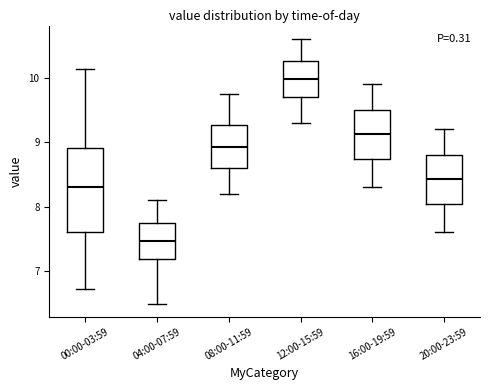

Reading left to right, read every box against the y-axis: the position of its median line, the range the box covers, and the ends of its whiskers. The values are not printed on the chart, so give them approximately, as read against the axis.

00:00-03:59: median 8.3, box 7.6 to 8.9, whiskers 6.7 to 10.1
04:00-07:59: median 7.5, box 7.2 to 7.8, whiskers 6.5 to 8.1
08:00-11:59: median 8.9, box 8.6 to 9.3, whiskers 8.2 to 9.8
12:00-15:59: median 10.0, box 9.7 to 10.3, whiskers 9.3 to 10.6
16:00-19:59: median 9.1, box 8.7 to 9.5, whiskers 8.3 to 9.9
20:00-23:59: median 8.4, box 8.0 to 8.8, whiskers 7.6 to 9.2